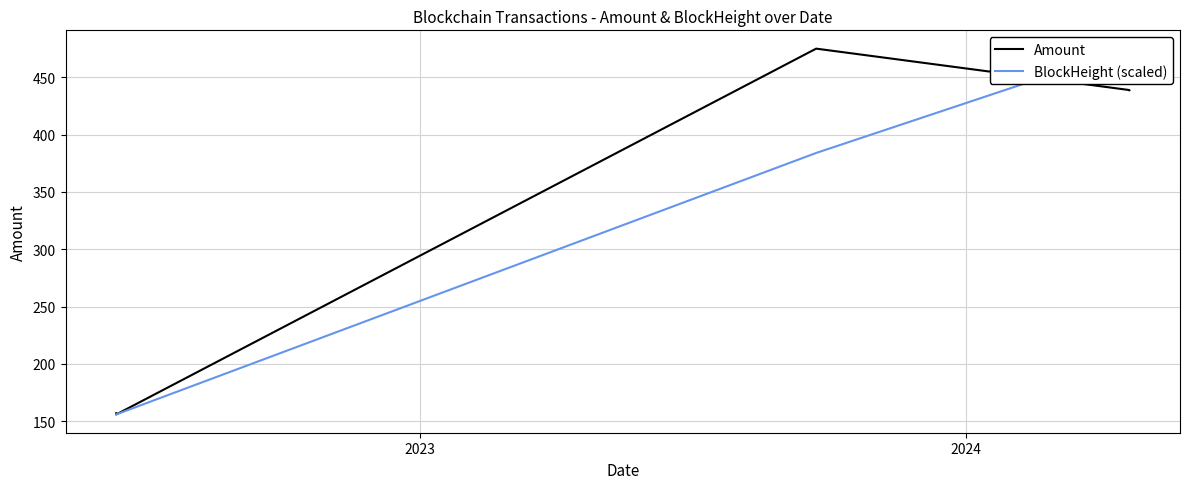

True or false: BlockHeight (scaled) has a value of 224.8 at 5.

False